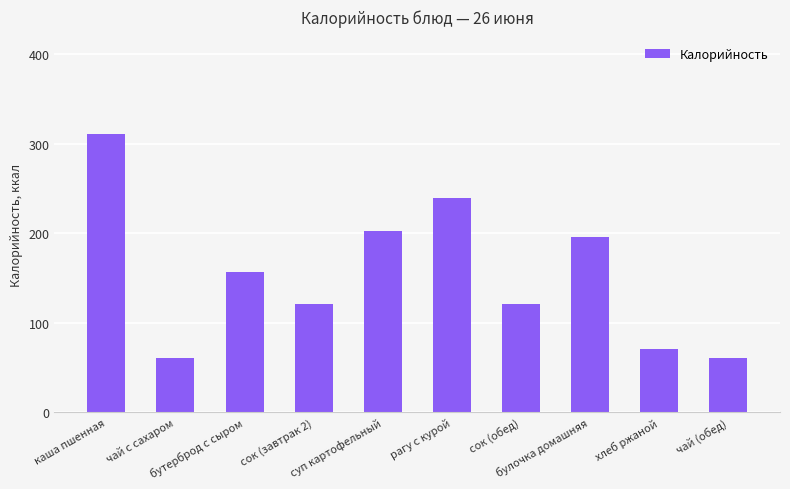

Are the bars grouped side by side (vs. stacked)?

No